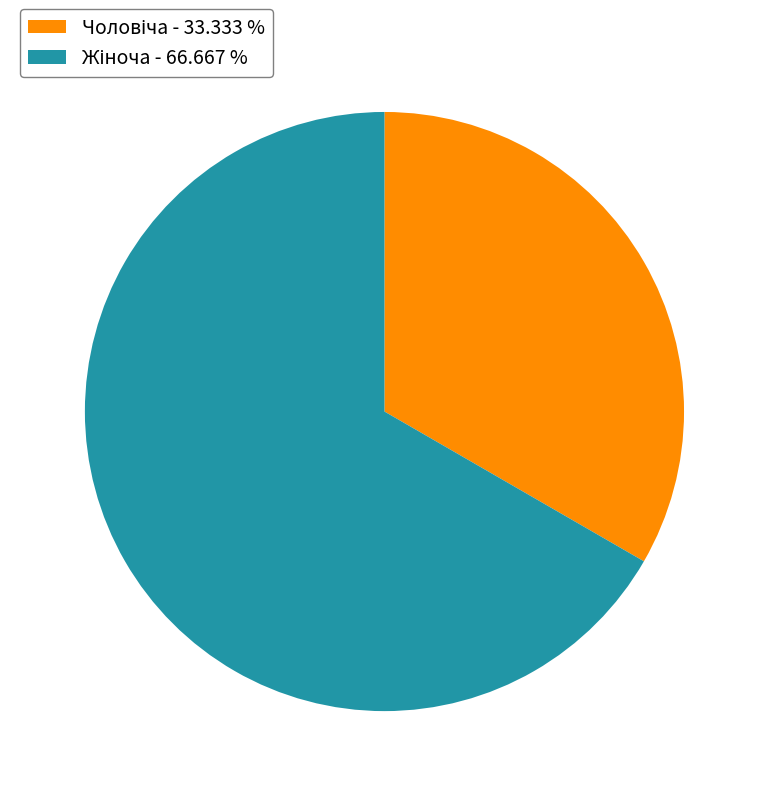

Is there any slice that represents more than half of the pie?

Yes